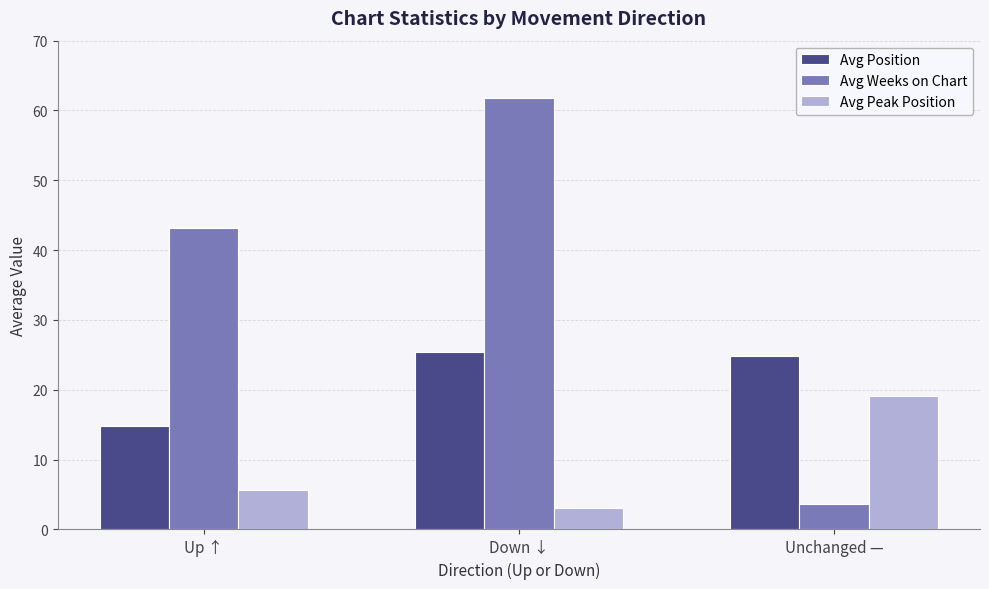

Reading right to left, transcribe all the data shown in this chart.

Avg Position: Unchanged —=24.9	Down ↓=25.4	Up ↑=14.8
Avg Weeks on Chart: Unchanged —=3.6	Down ↓=61.8	Up ↑=43.1
Avg Peak Position: Unchanged —=19.1	Down ↓=3.1	Up ↑=5.7